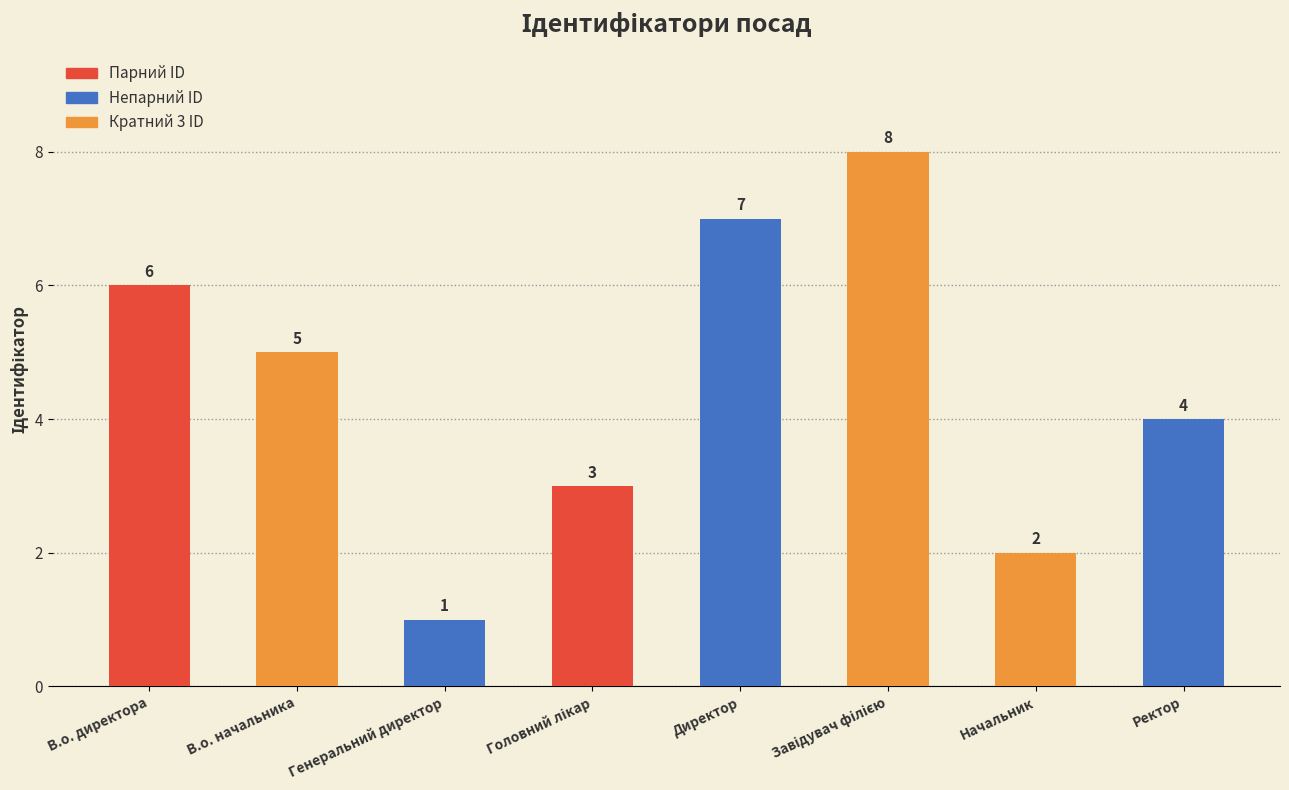

Reading left to right, transcribe all the data shown in this chart.

6	5	1	3	7	8	2	4